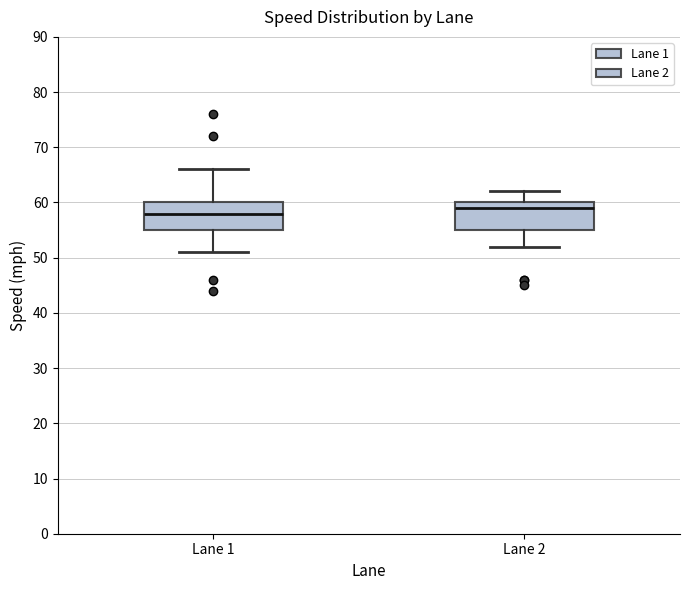

Which box's median line is the lowest?

Lane 1